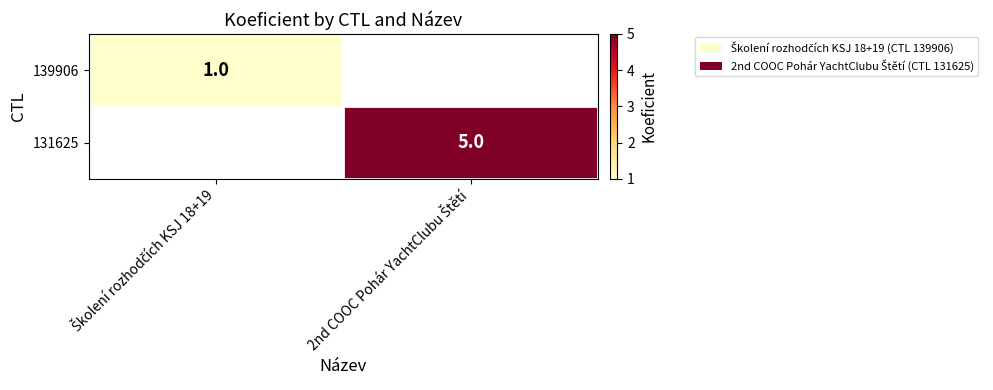

Which label corresponds to the smallest value in the chart?

Školení rozhodčích KSJ 18+19